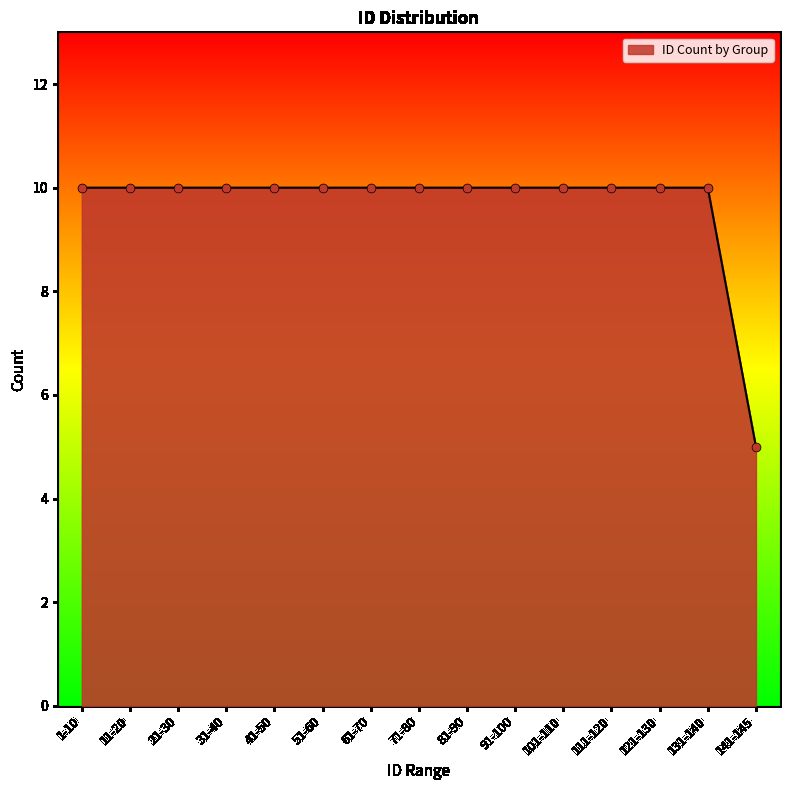

What is the change in value from 21-30 to 141-145?

-5